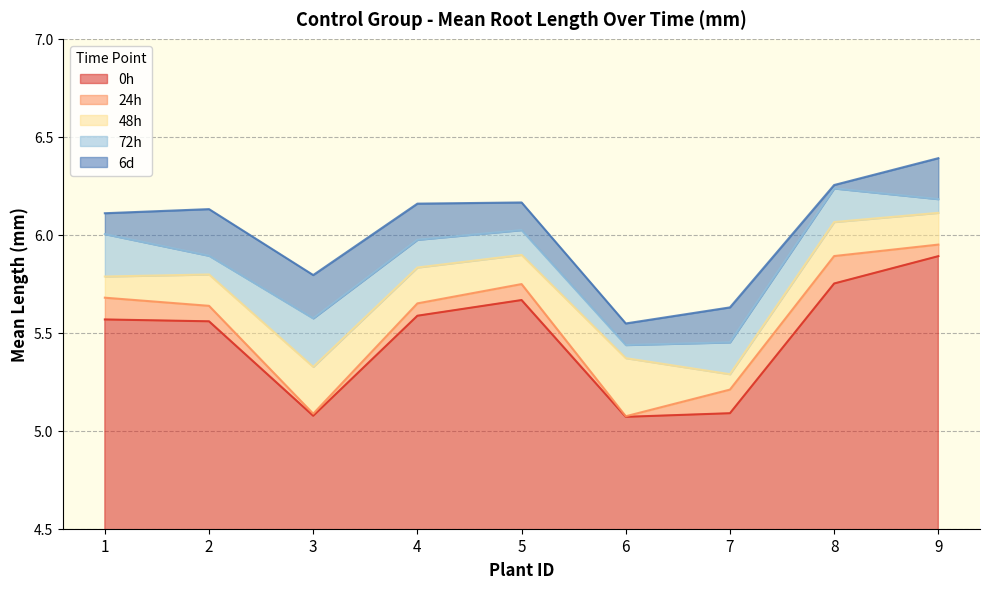

Does the chart display data point markers on the line(s)?

No